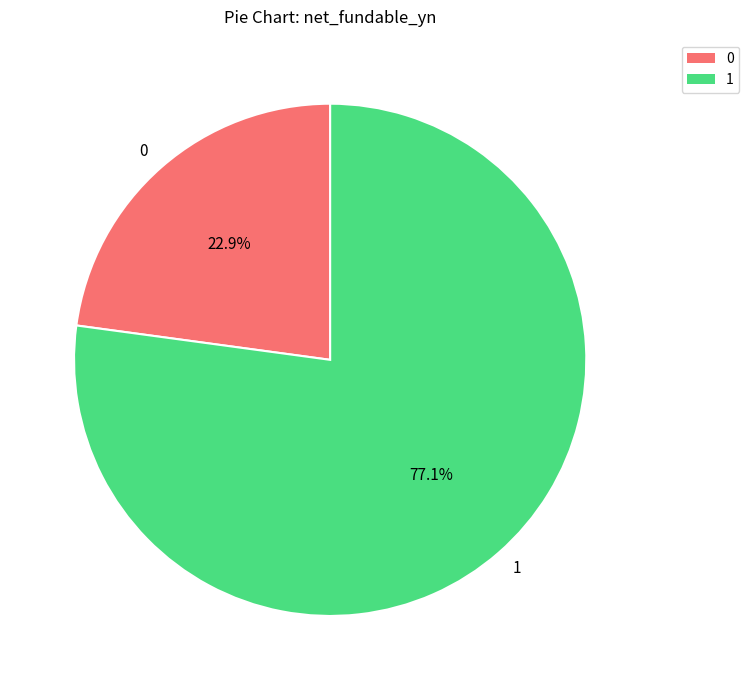

What is the ratio of the value at 0 to the value at 1?

0.3